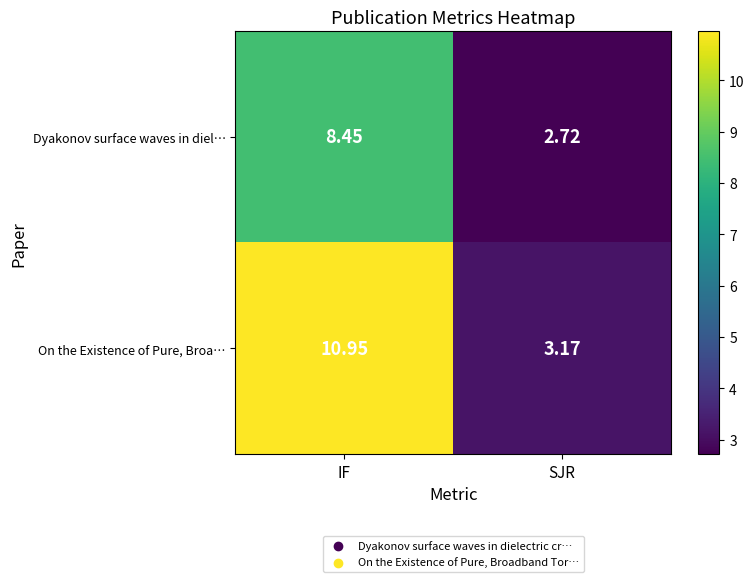

Between IF and SJR, which series saw the biggest shift?

On the Existence of Pure, Broa…